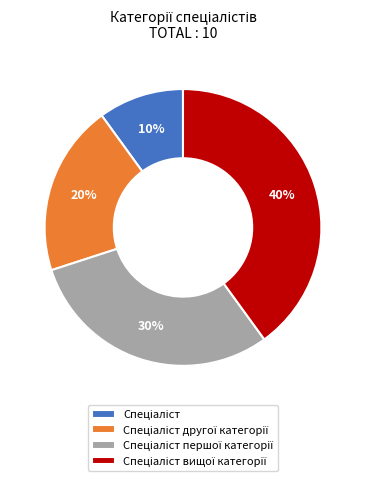

To the nearest percent, what is the difference between the largest and smallest slice percentages?

30%